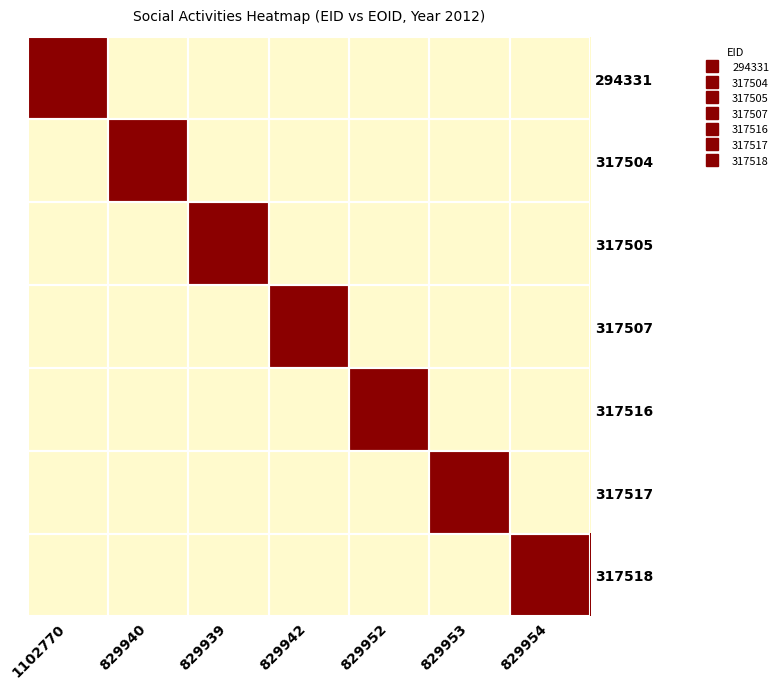

Reading left to right, transcribe all the data shown in this chart.

294331: 1102770=2012	829940=0	829939=0	829942=0	829952=0	829953=0	829954=0
317504: 1102770=0	829940=2012	829939=0	829942=0	829952=0	829953=0	829954=0
317505: 1102770=0	829940=0	829939=2012	829942=0	829952=0	829953=0	829954=0
317507: 1102770=0	829940=0	829939=0	829942=2012	829952=0	829953=0	829954=0
317516: 1102770=0	829940=0	829939=0	829942=0	829952=2012	829953=0	829954=0
317517: 1102770=0	829940=0	829939=0	829942=0	829952=0	829953=2012	829954=0
317518: 1102770=0	829940=0	829939=0	829942=0	829952=0	829953=0	829954=2012